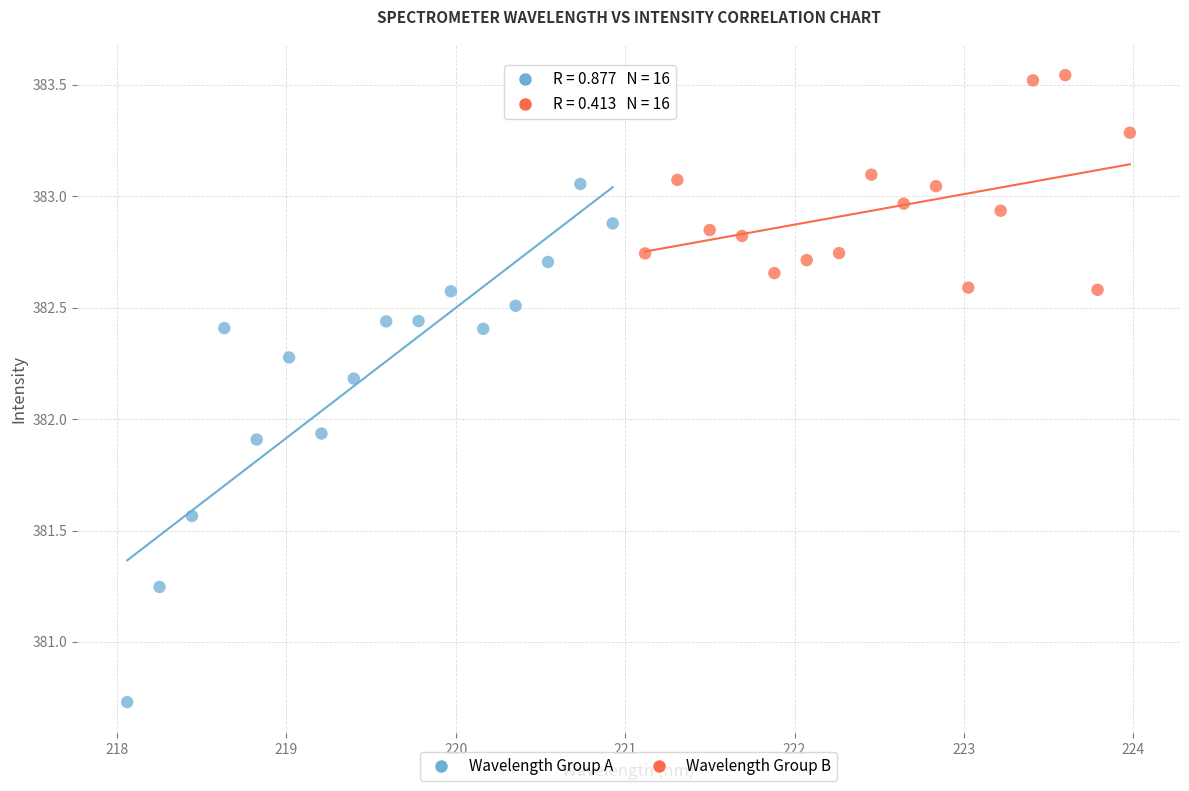

Which series contains the highest Y value?

Wavelength Group B